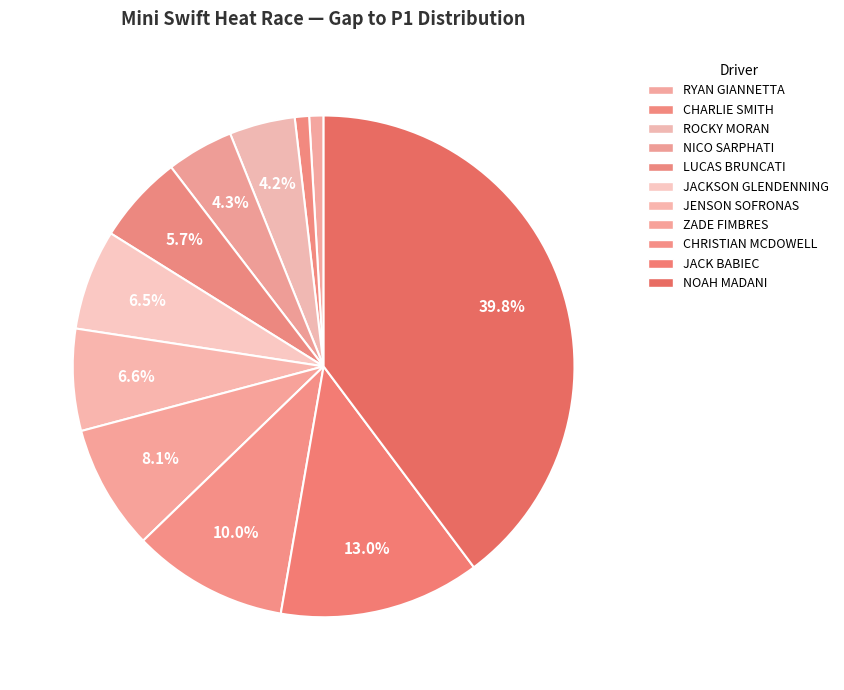

Which category has the biggest portion of the pie?

NOAH MADANI